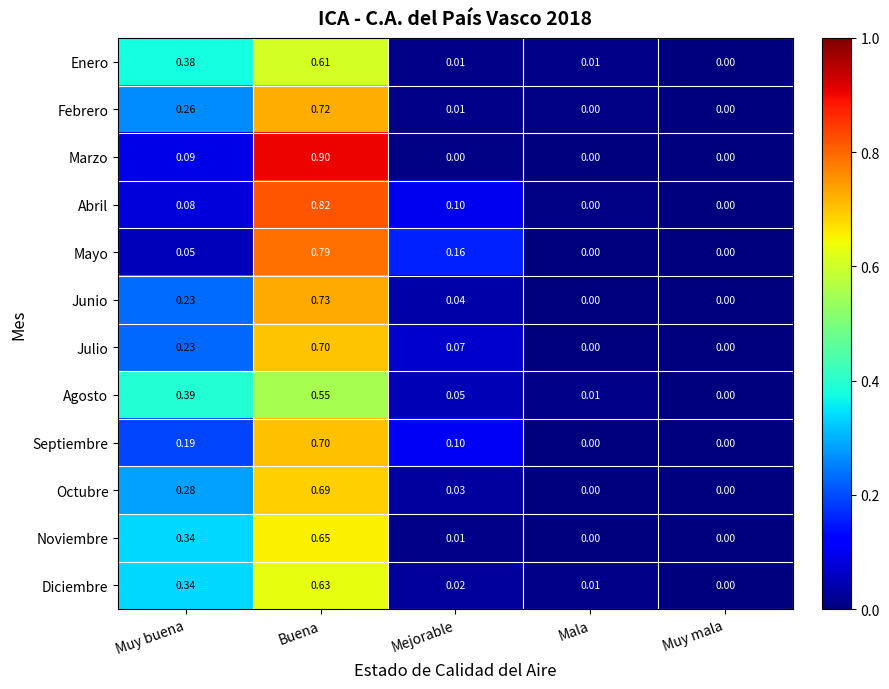

How many positive values does the Febrero series have?

3